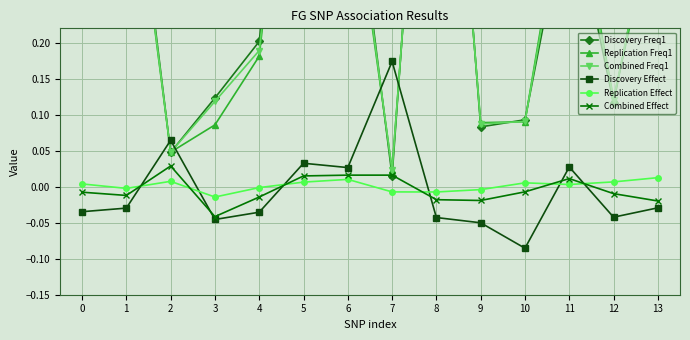

The Discovery Freq1 series shows 0.4 at 4. True or false?

False